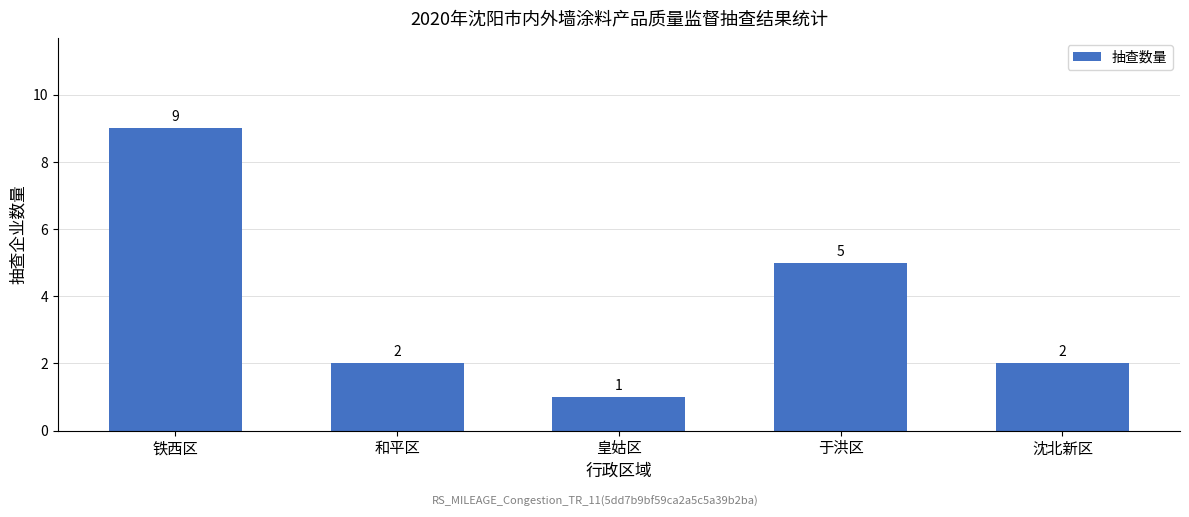

Read the value at 铁西区.

9